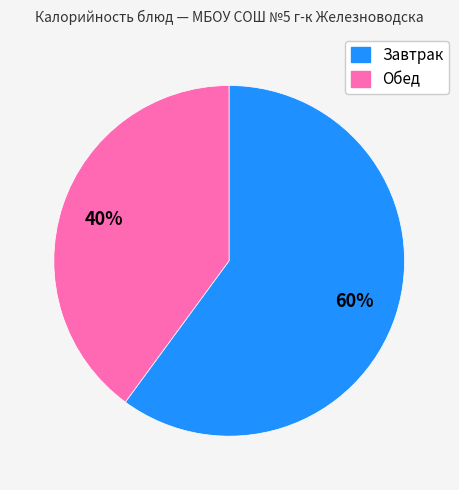

To the nearest percent, what is the average slice percentage?

50%